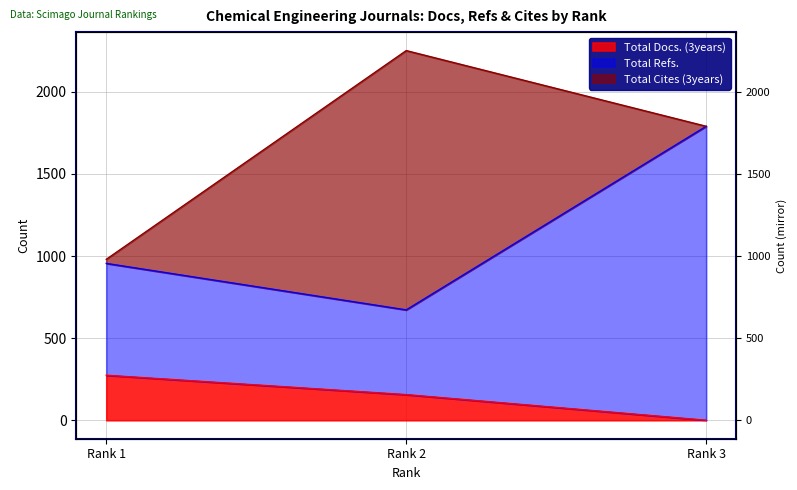

Which category has the lowest value in the Total Docs. (3years) series?

Rank 3